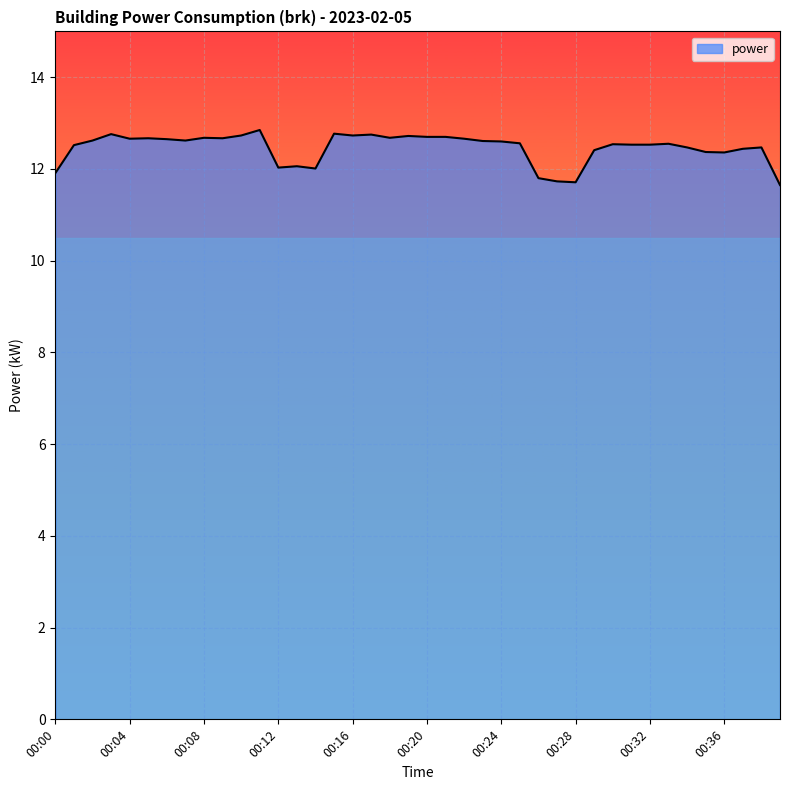

What is the difference between the maximum and minimum values?

1.2